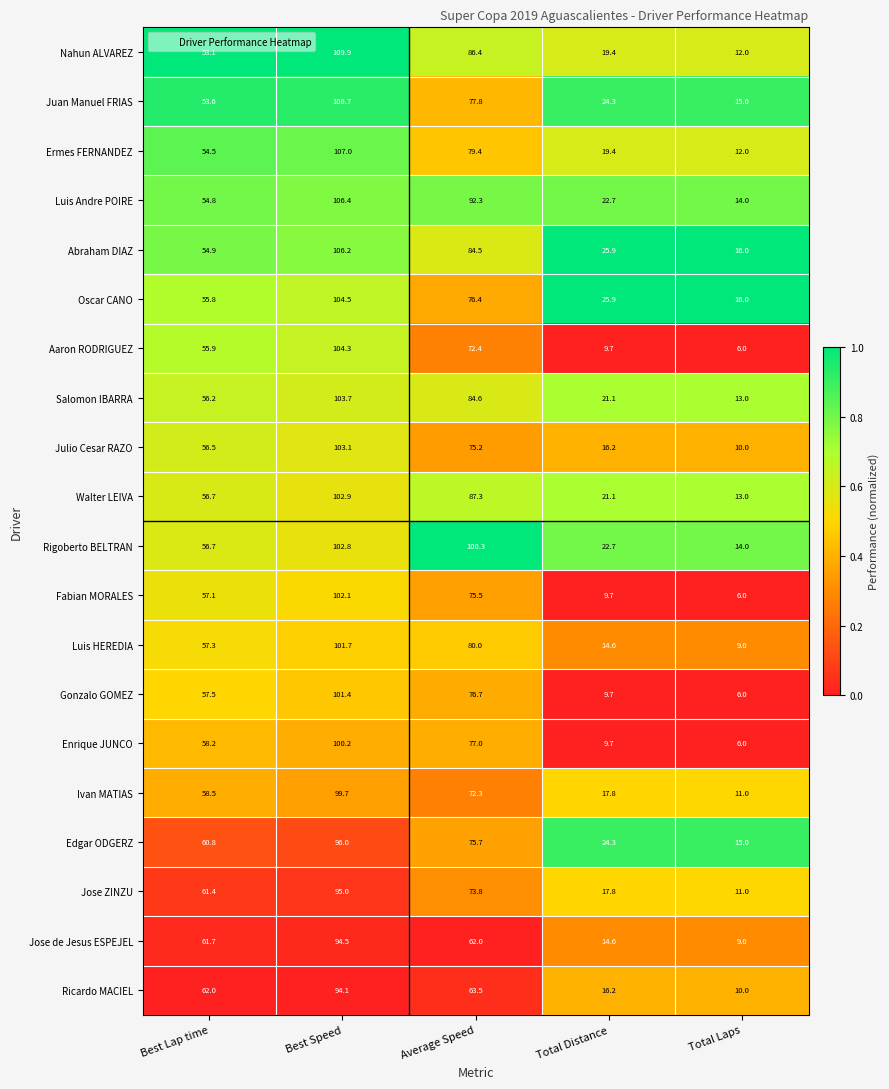

List the labels in order of Edgar ODGERZ value, smallest first.

Total Laps, Total Distance, Best Lap time, Average Speed, Best Speed